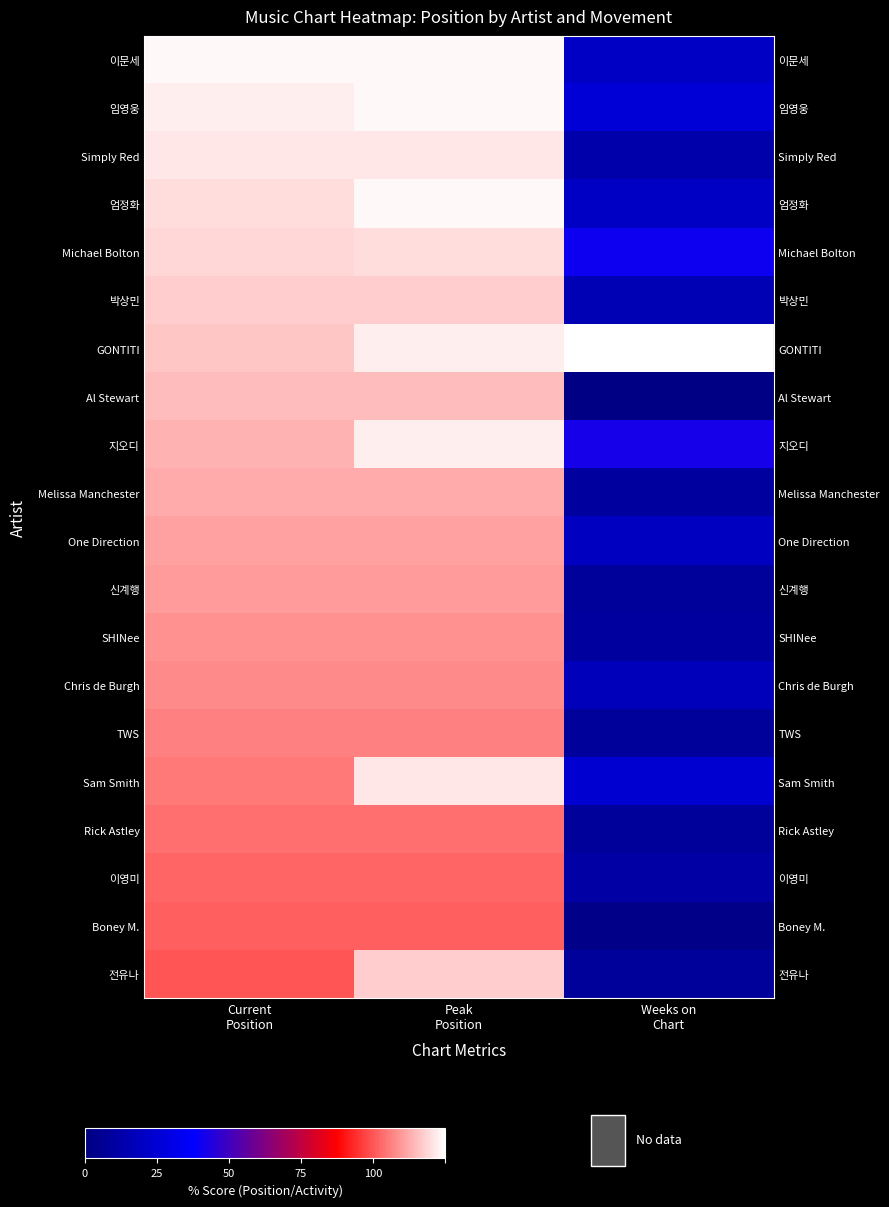

Count the number of data series in this chart.

20